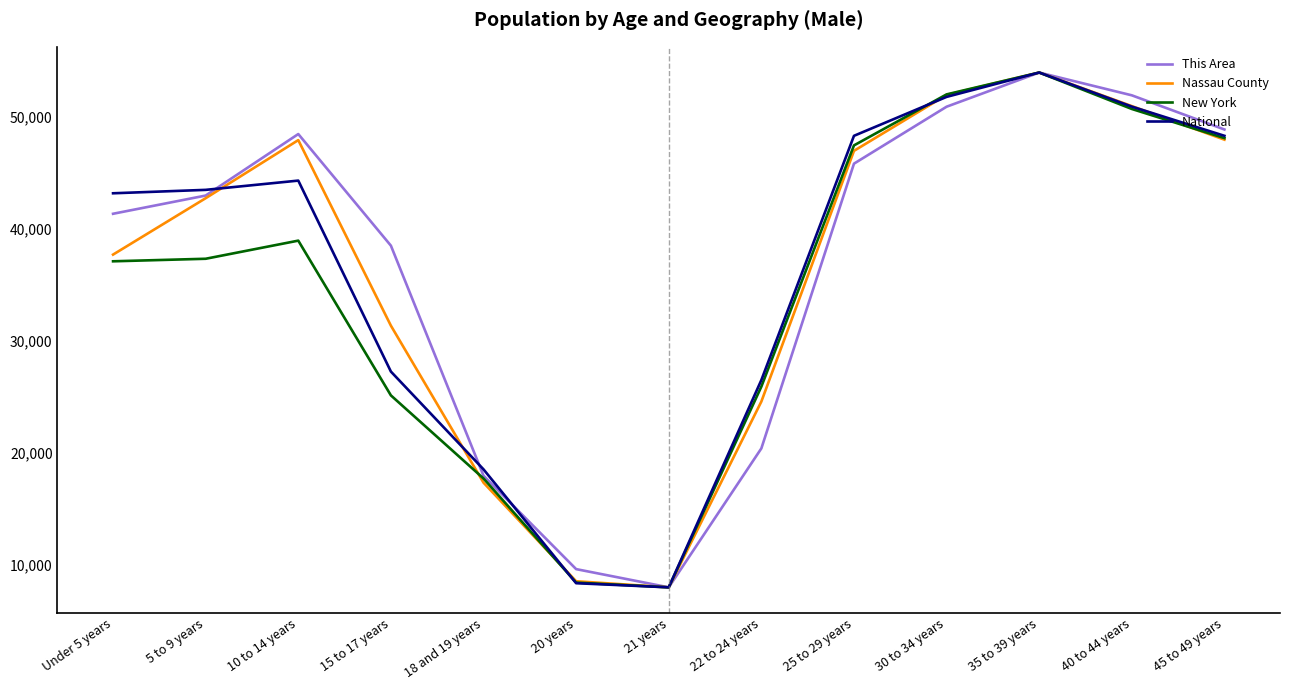

What is the average value of the New York series?

34696.5